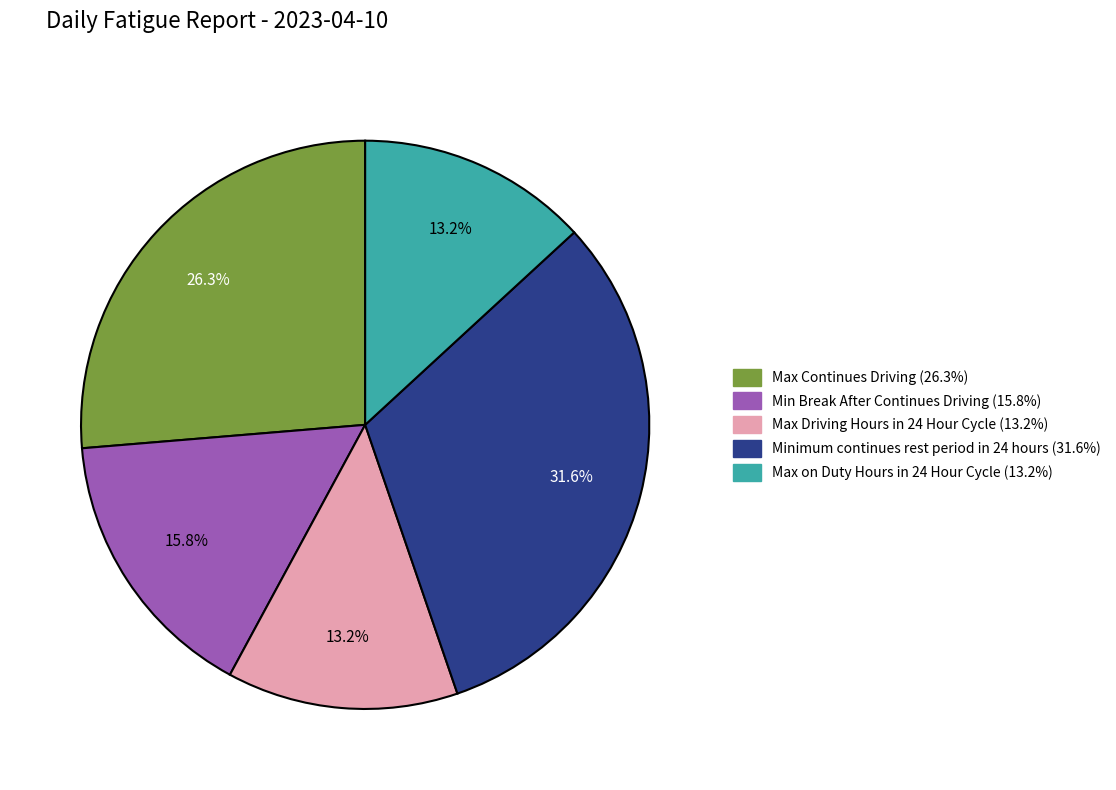

Combined, do Max on Duty Hours in 24 Hour Cycle and Max Driving Hours in 24 Hour Cycle account for over 50%?

No